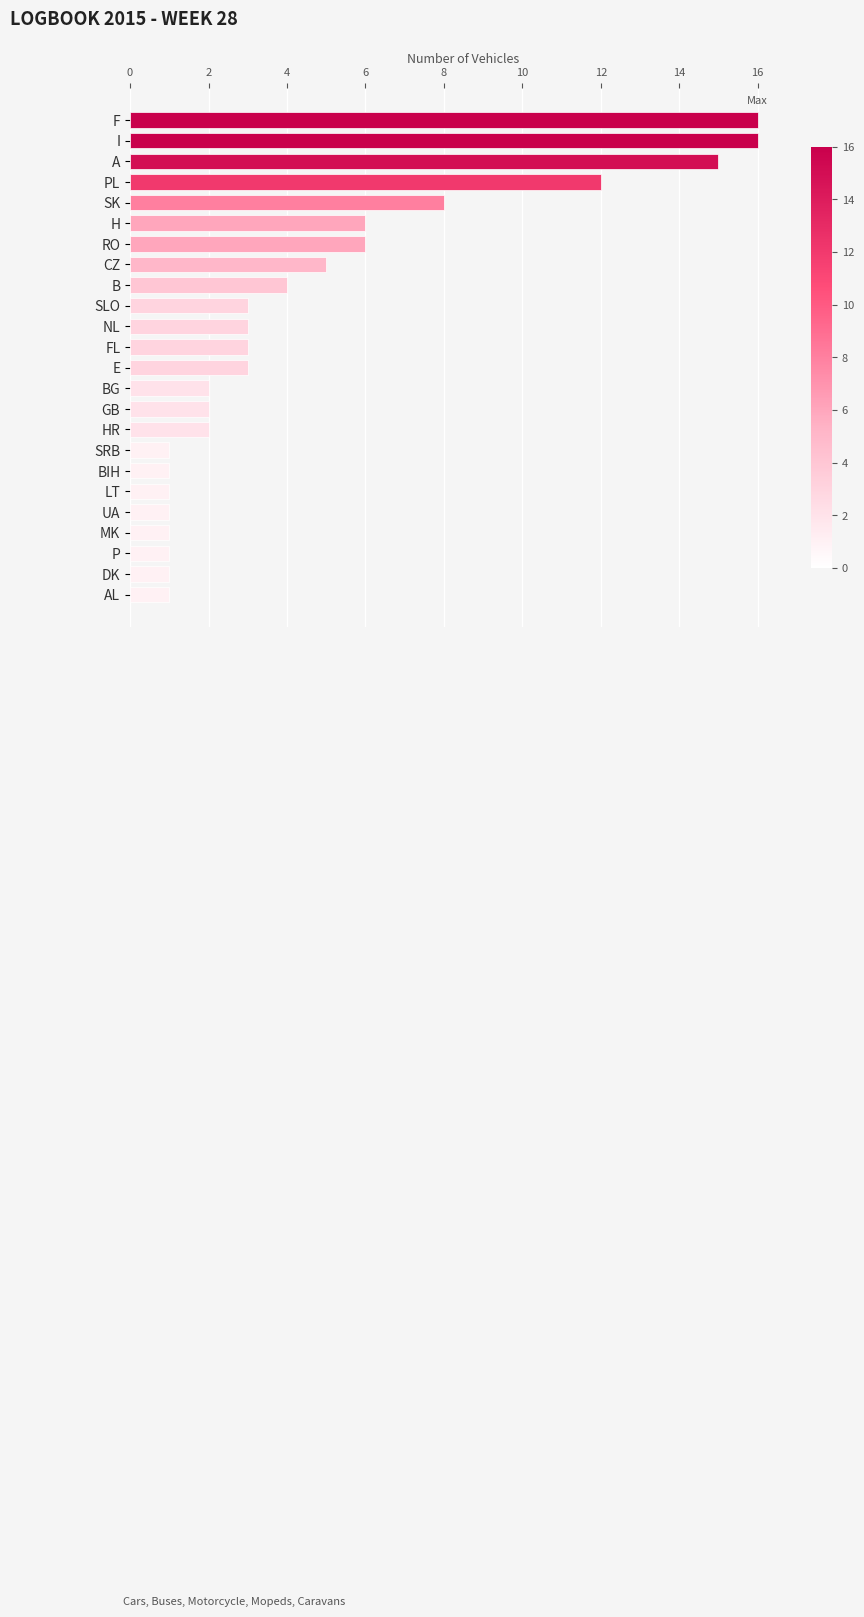

What is the average value?

5